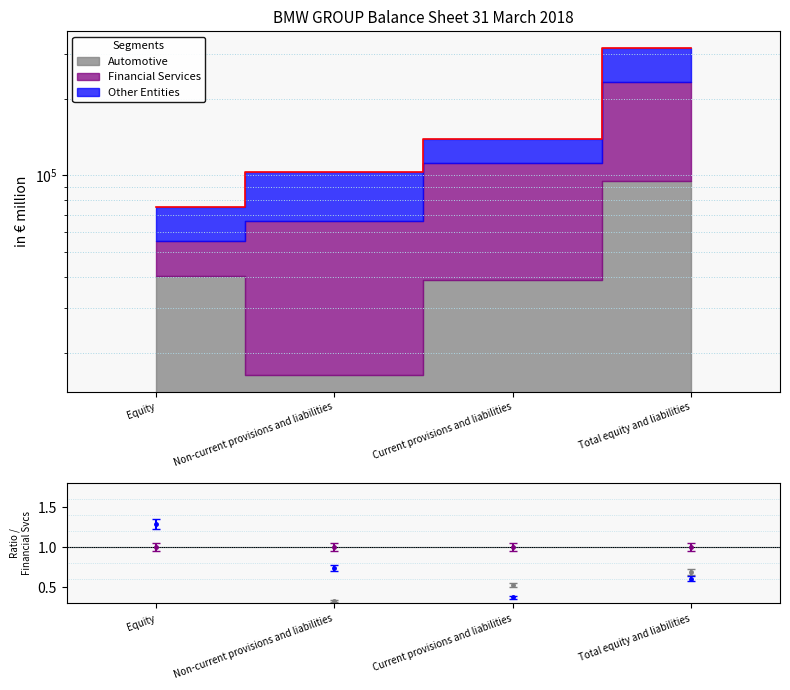

Where is the data nearest to the value 195703?

Current provisions and liabilities